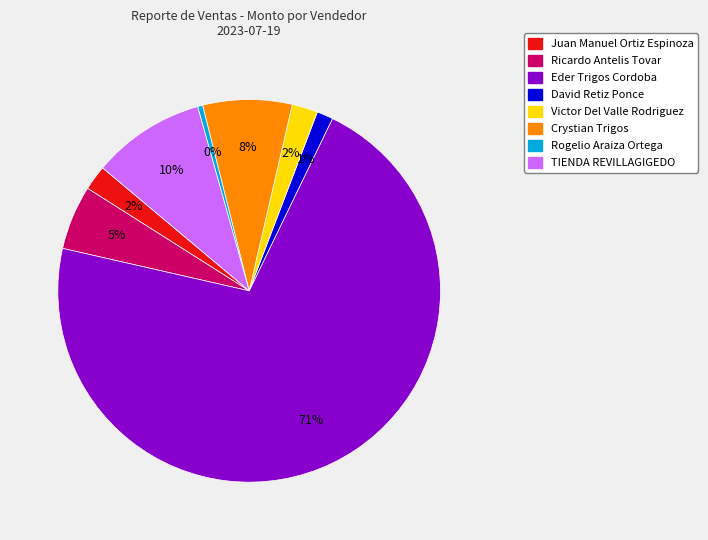

To the nearest percent, what portion does Ricardo Antelis Tovar represent?

5%